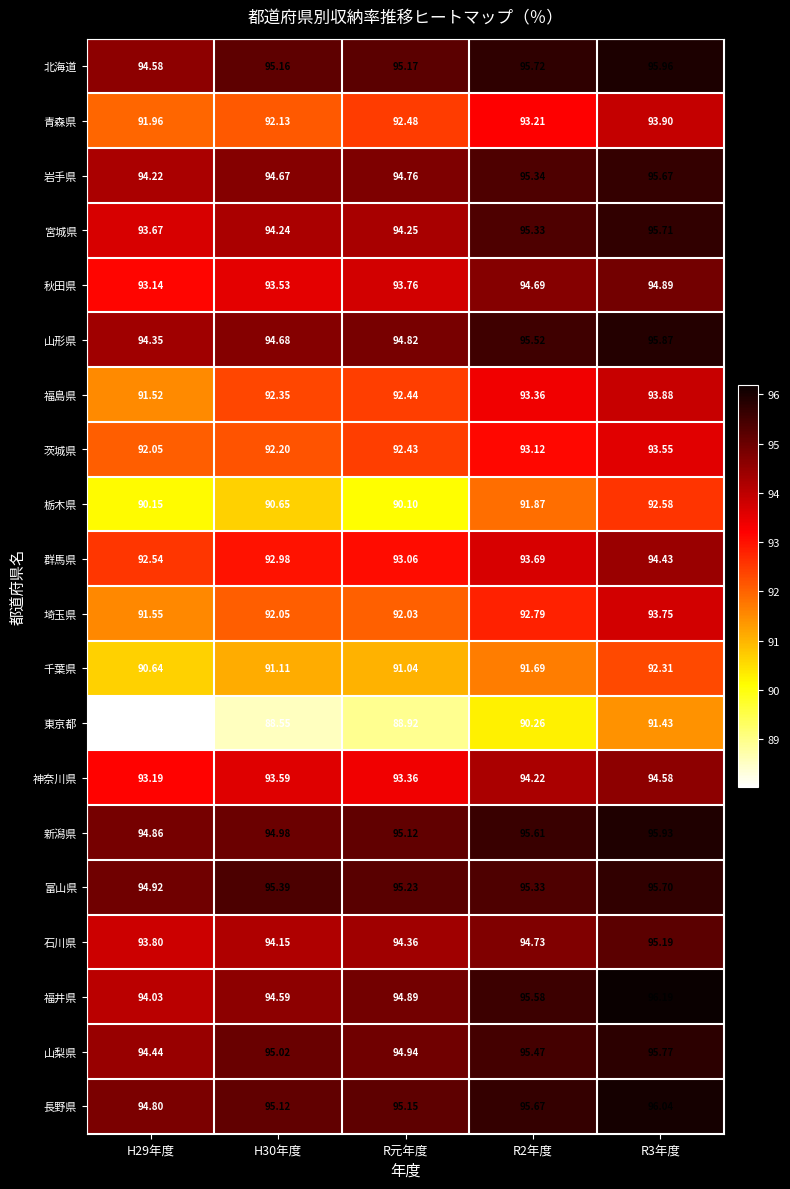

Which series has the largest range (max minus min)?

東京都